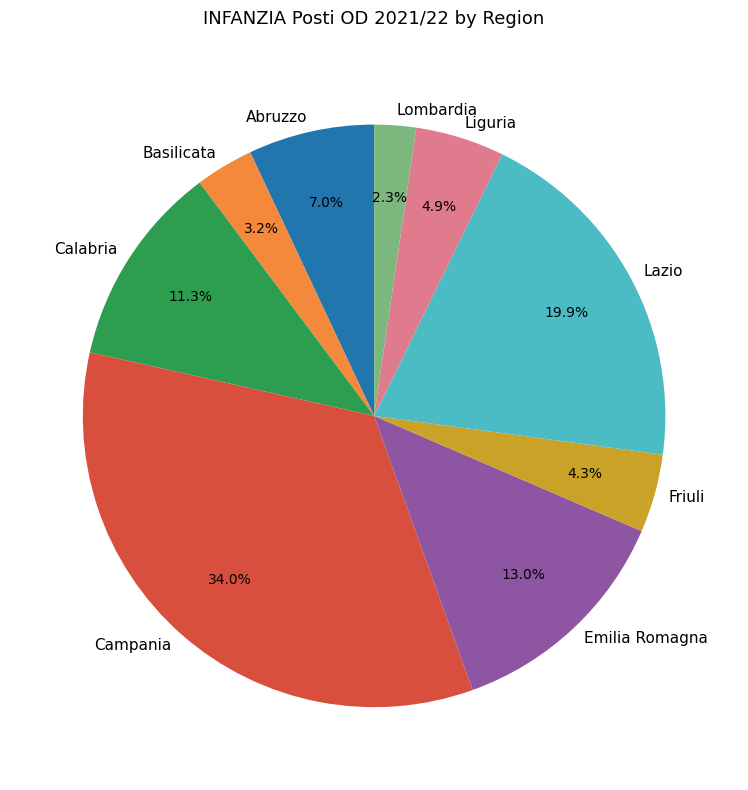

How many slices are in this pie chart?

9